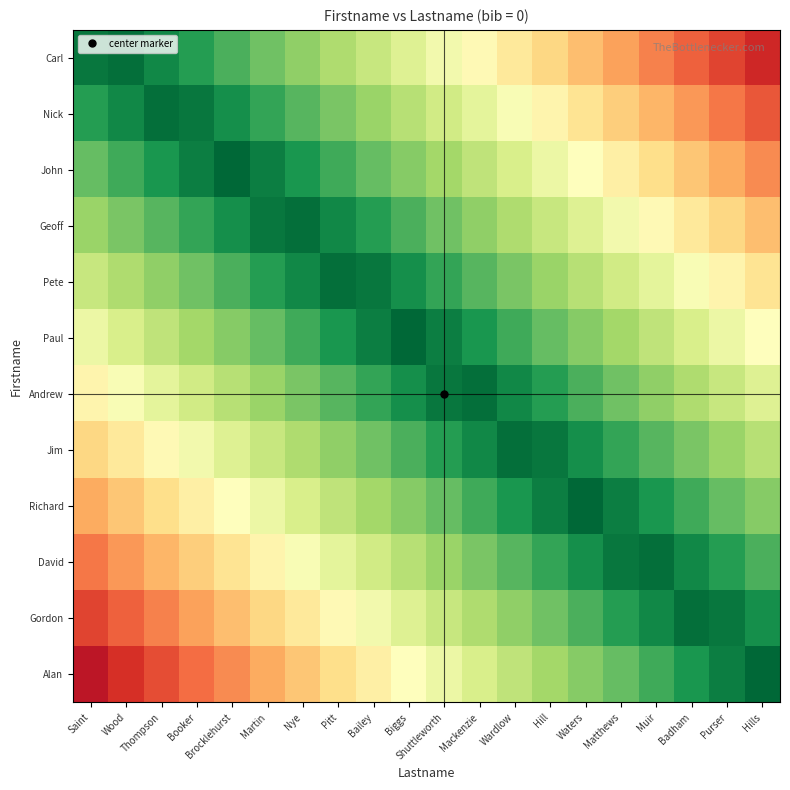

How many categories are shown in the chart?

20